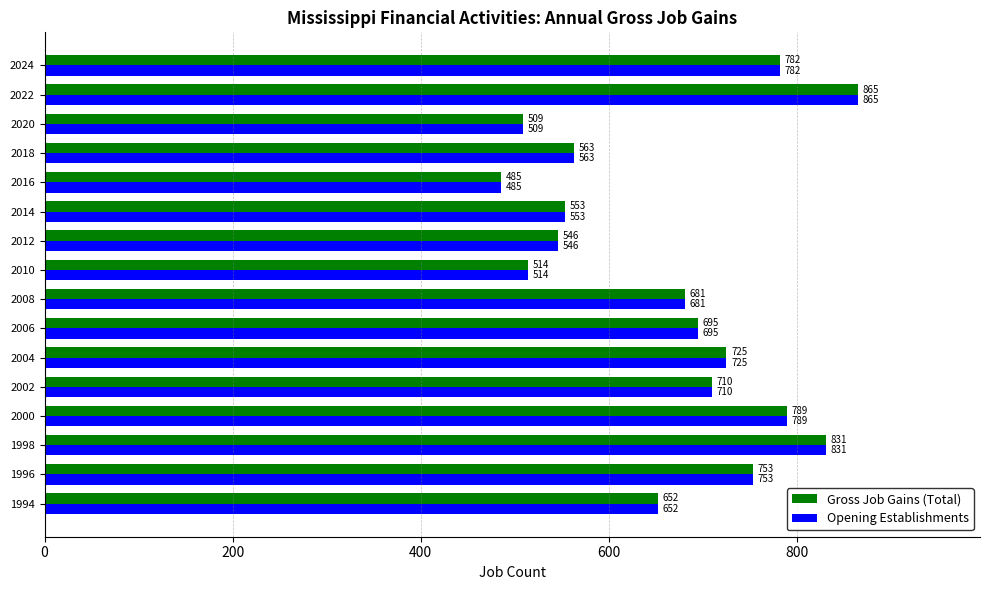

List the labels in order of Opening Establishments value, smallest first.

2016, 2020, 2010, 2012, 2014, 2018, 1994, 2008, 2006, 2002, 2004, 1996, 2024, 2000, 1998, 2022